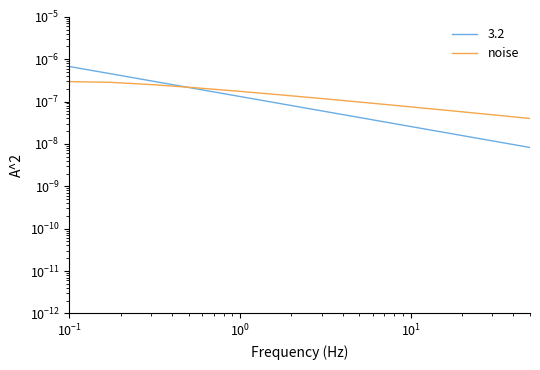

What is the label of the 11th point from the right?

$\mathdefault{10^{-1}}$